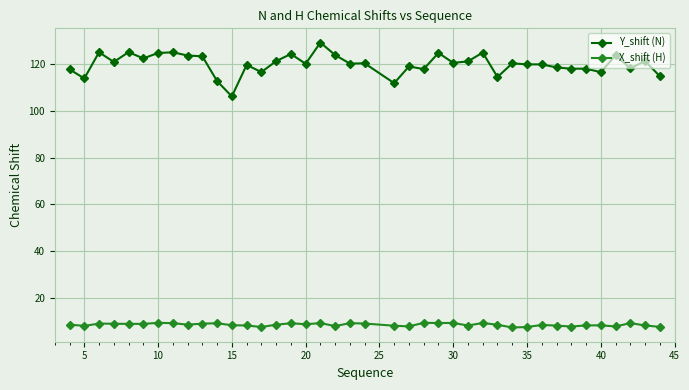

Which series has the widest spread of values?

Y_shift (N)